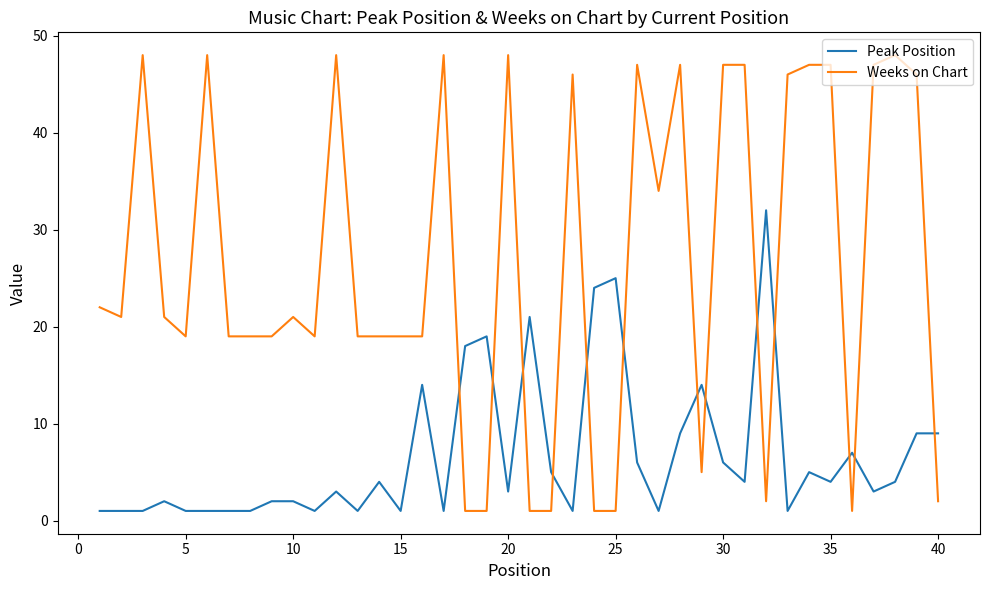

How many intersections are there between Peak Position and Weeks on Chart?

13